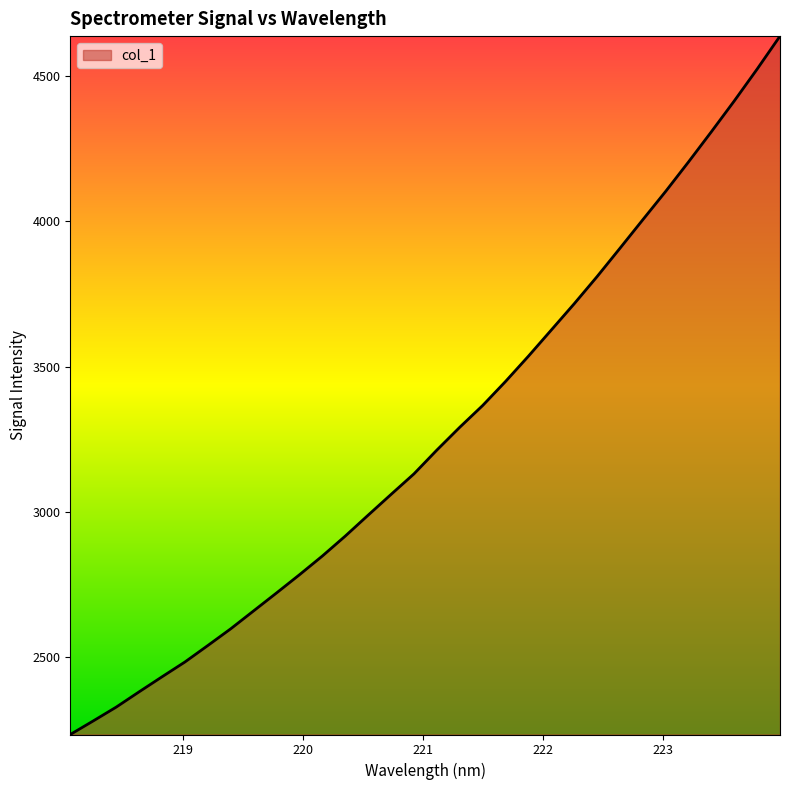

What is the smallest value displayed?

2234.1